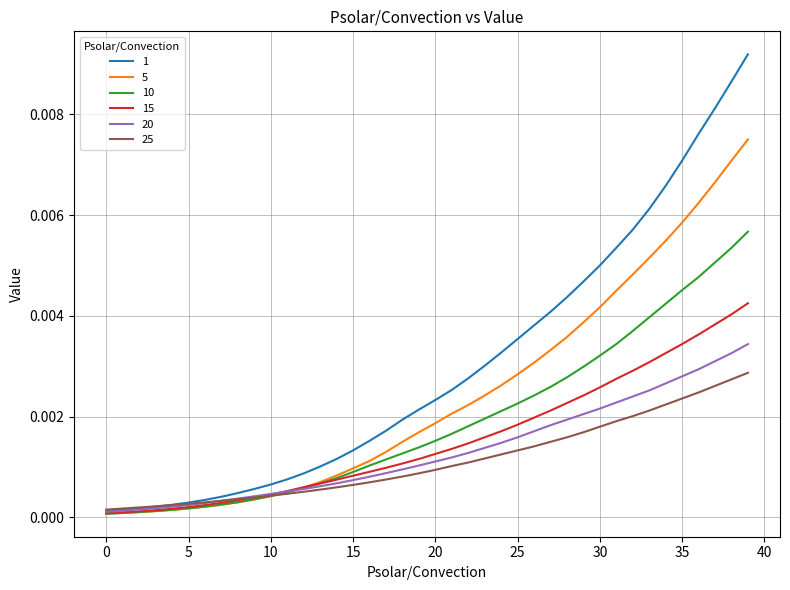

List the series in order of their peak value, highest first.

1, 5, 10, 15, 20, 25